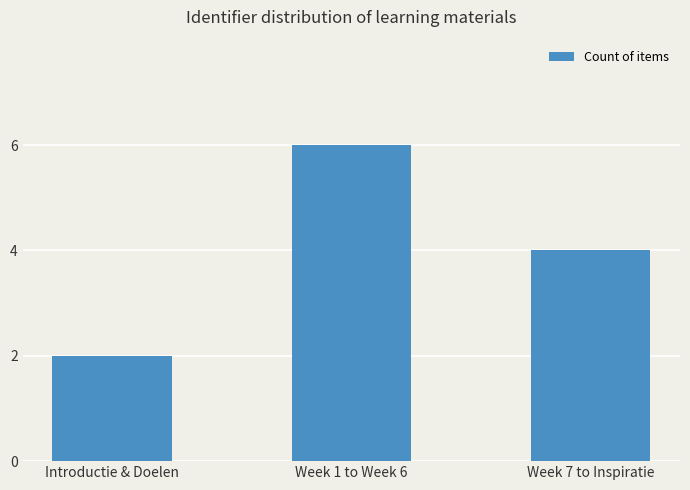

How many bars are there in total?

3